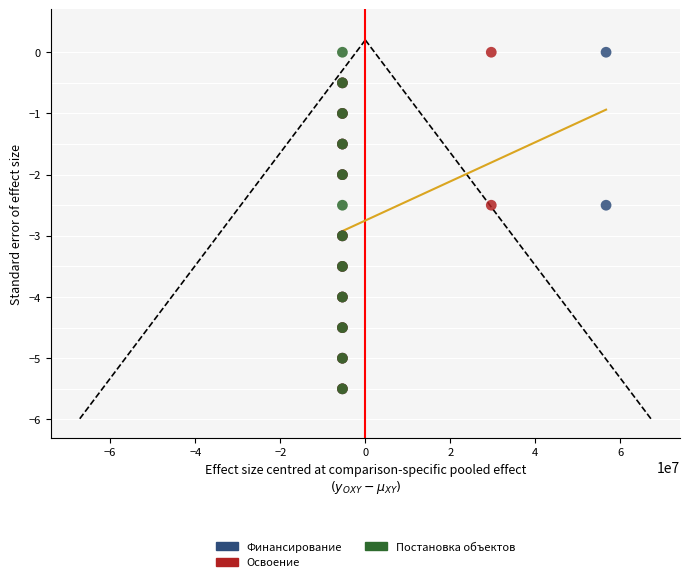

What are all the series names shown in the legend?

Финансирование, Освоение, Постановка объектов